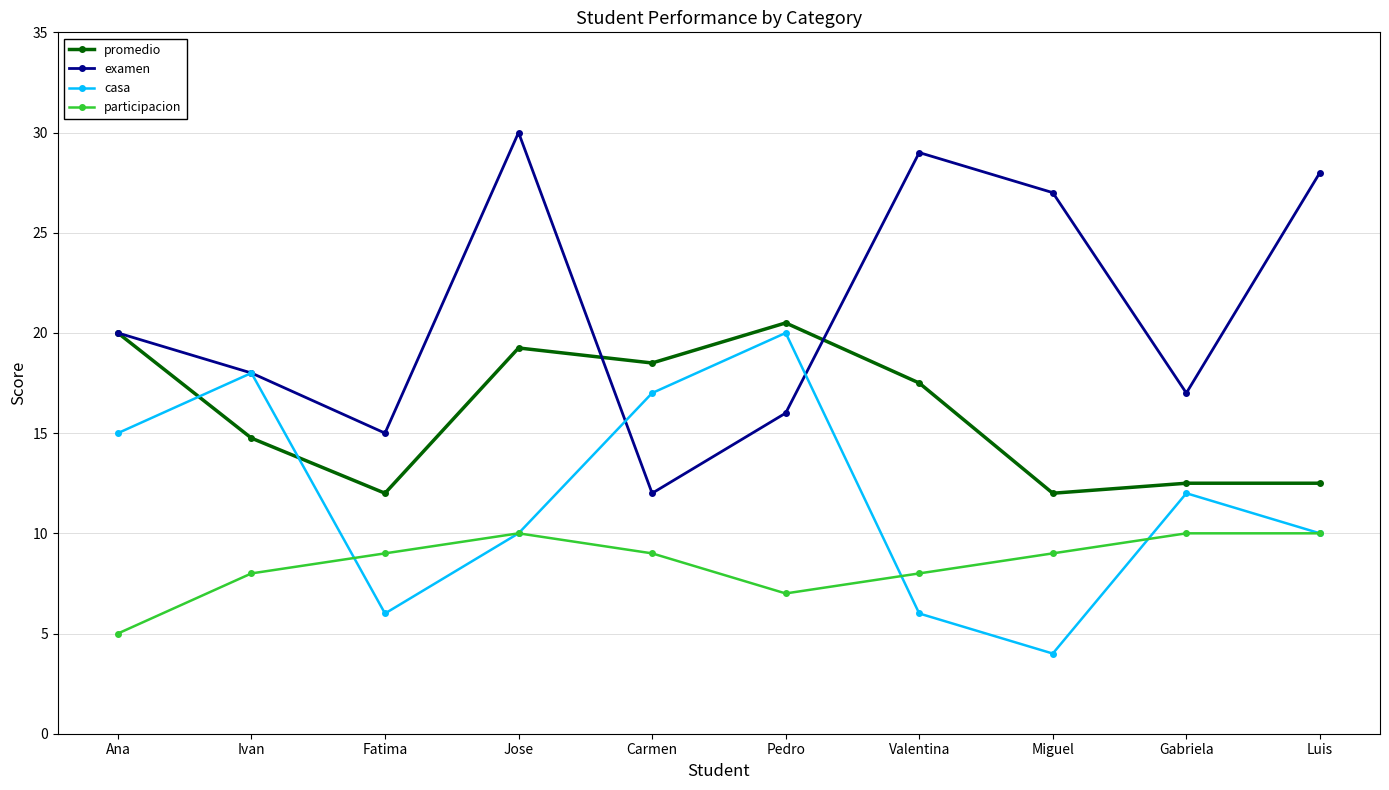

Where is the first local maximum for casa?

Ivan